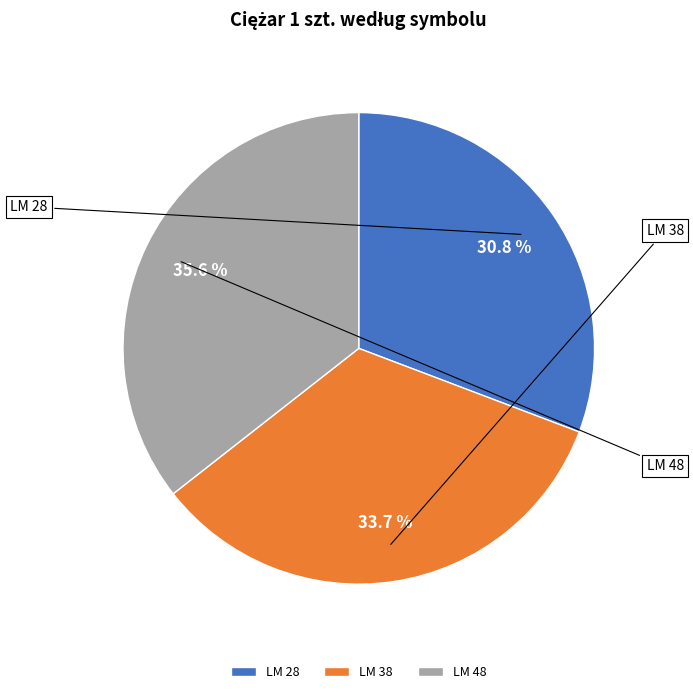

The LM 28 slice represents 31% of the pie. True or false?

True